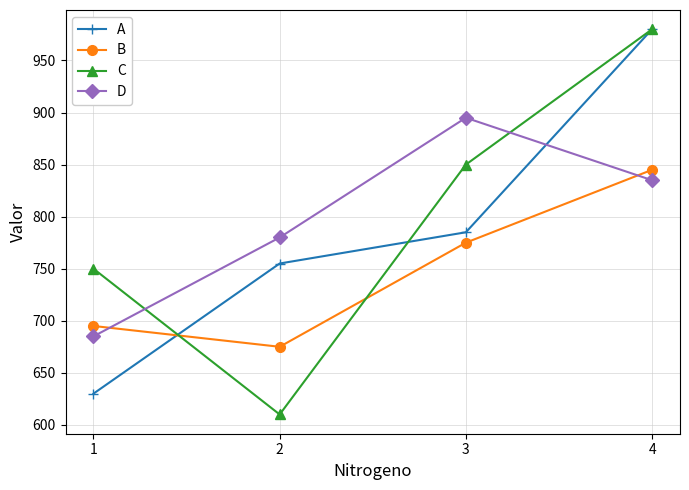

Which series has the widest spread of values?

C